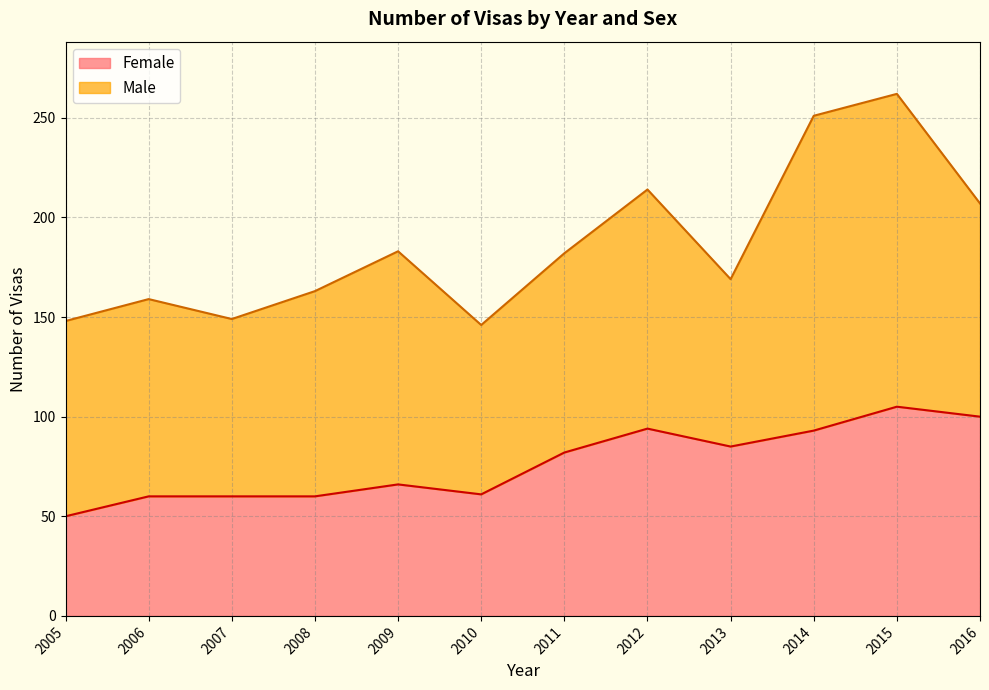

What is the value of the 7th point from the left?

82